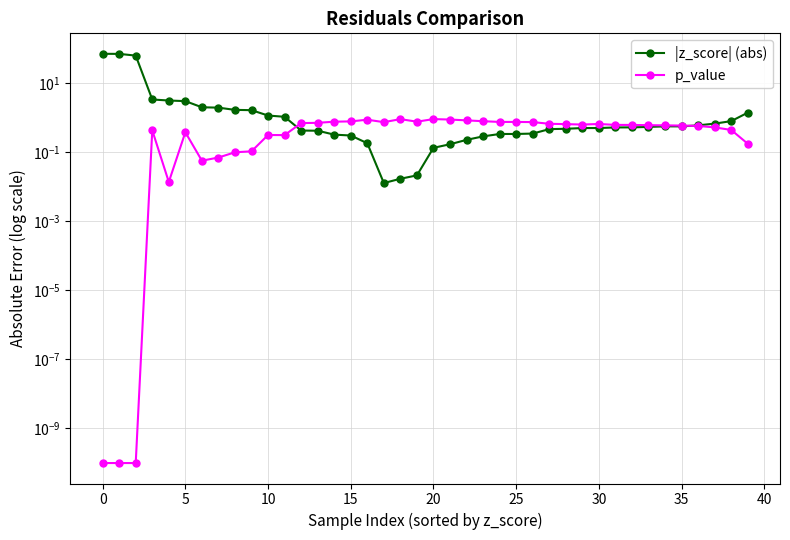

What is the difference between the maximum and minimum values in the |z_score| (abs) series?

69.4